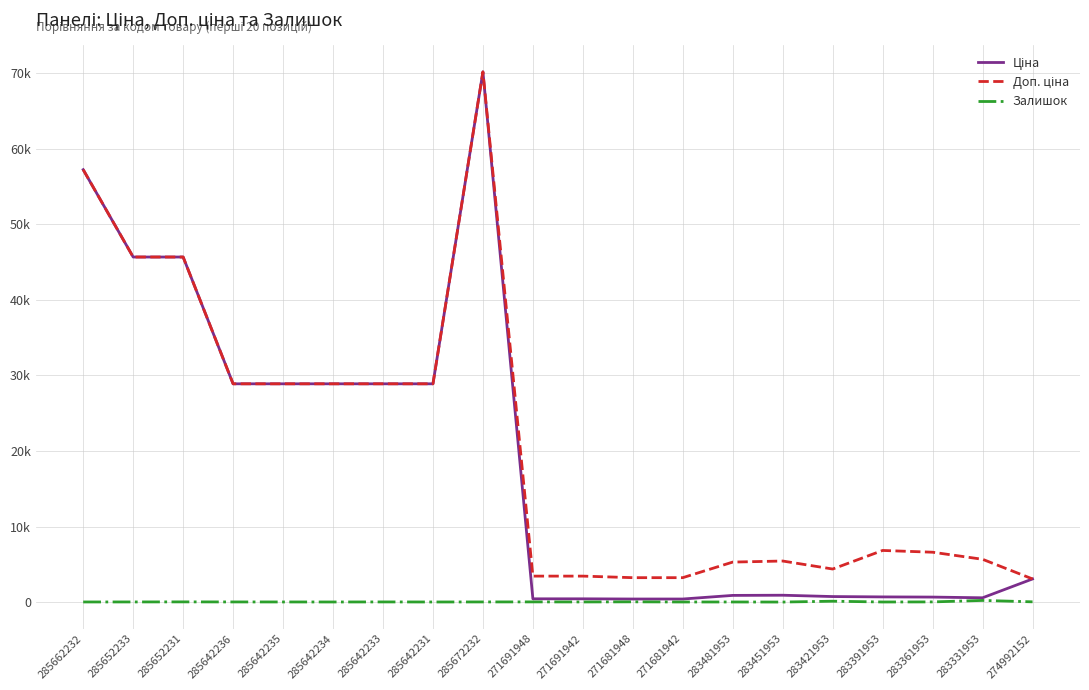

Which series changed the most between 271691942 and 271681942?

Доп. ціна